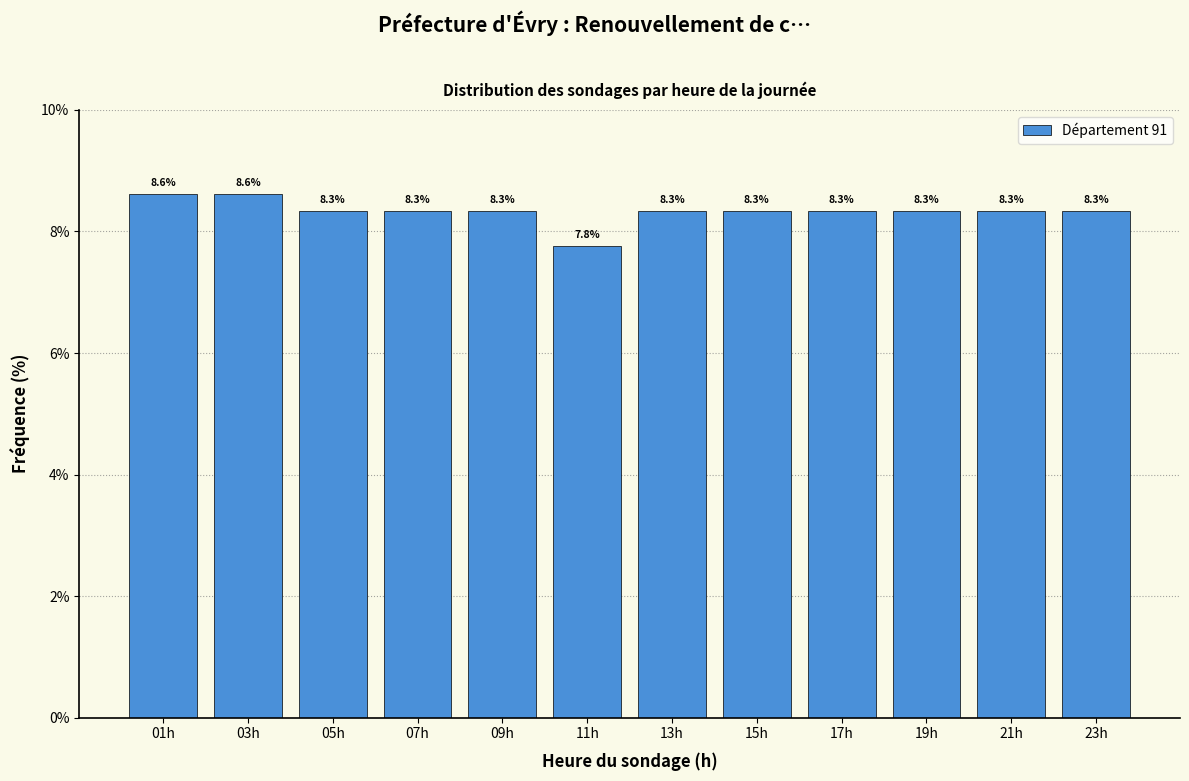

Reading right to left, extract all data points from this chart.

23h=8.3	21h=8.3	19h=8.3	17h=8.3	15h=8.3	13h=8.3	11h=7.8	09h=8.3	07h=8.3	05h=8.3	03h=8.6	01h=8.6